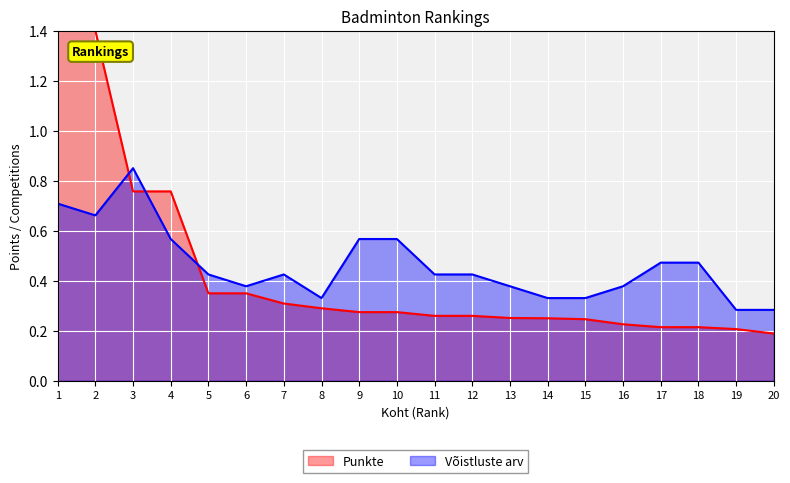

Which category has the highest value across all series?

1